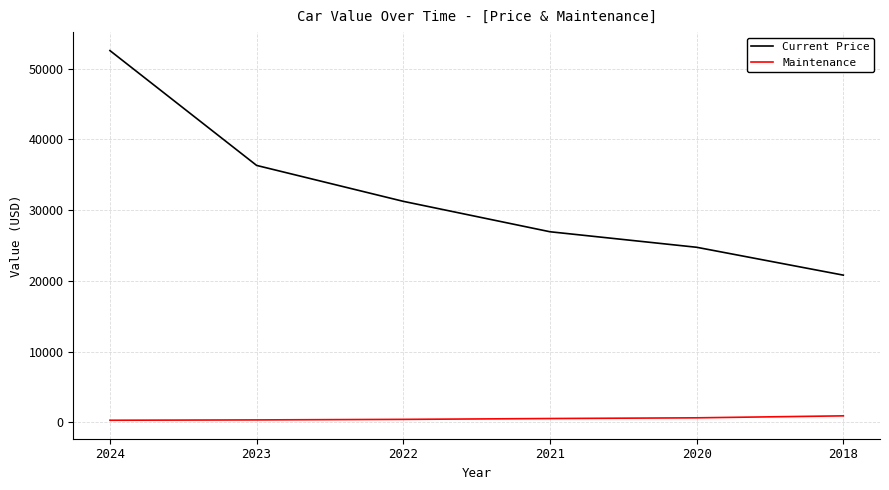

What is the difference between the highest and lowest values at 2024?

52244